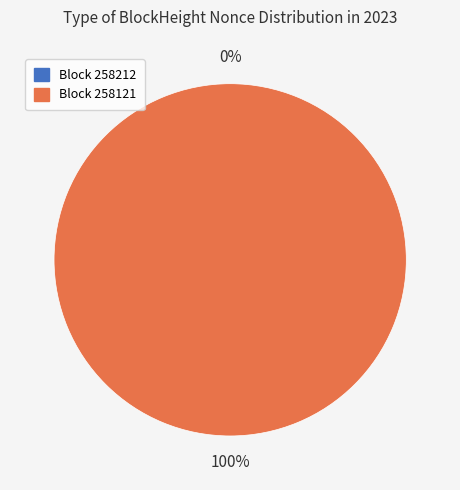

How many segments does this pie chart have?

2